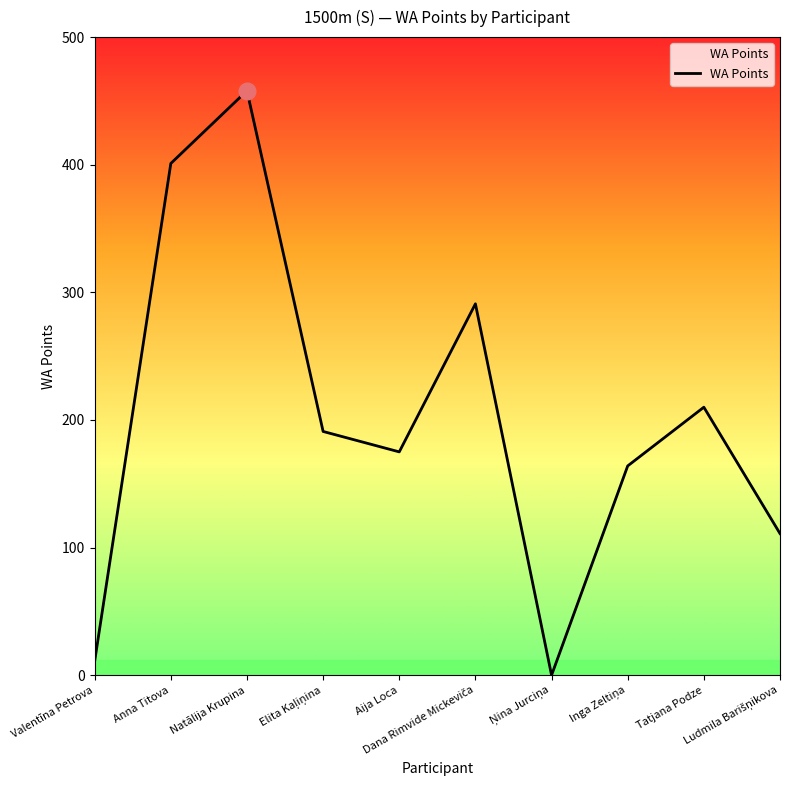

How many positive values are there?

9